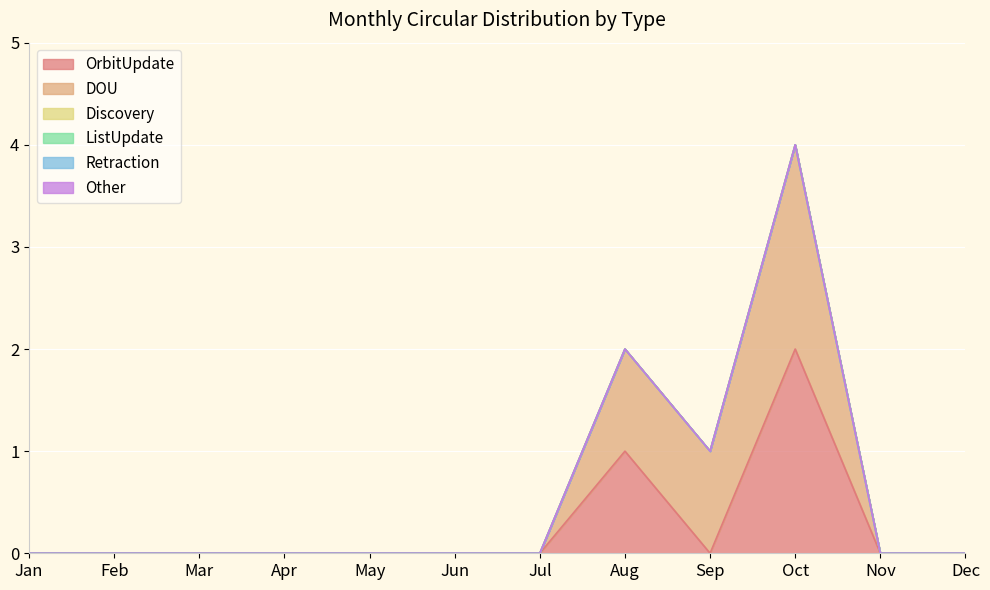

Reading left to right, transcribe all the data shown in this chart.

OrbitUpdate: 0	0	0	0	0	0	0	1	0	2	0	0
DOU: 0	0	0	0	0	0	0	1	1	2	0	0
Discovery: 0	0	0	0	0	0	0	0	0	0	0	0
ListUpdate: 0	0	0	0	0	0	0	0	0	0	0	0
Retraction: 0	0	0	0	0	0	0	0	0	0	0	0
Other: 0	0	0	0	0	0	0	0	0	0	0	0